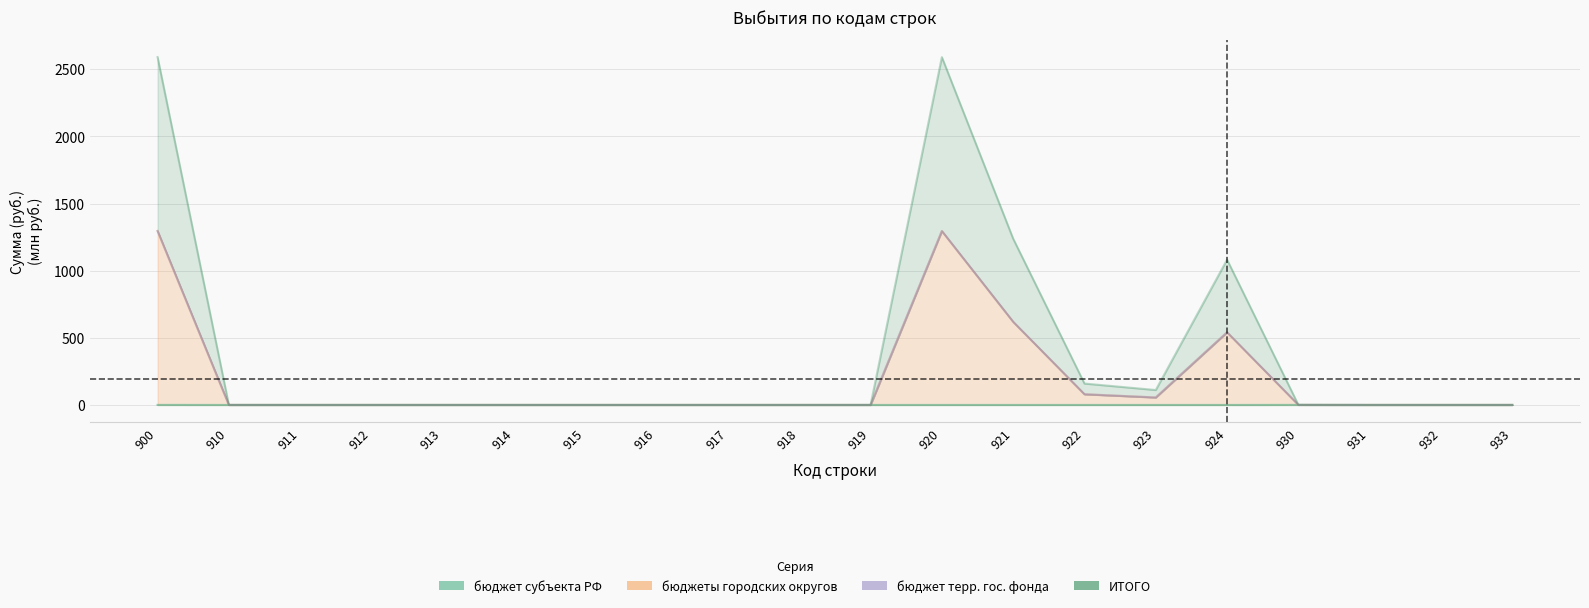

Is the value of бюджеты городских округов at 919 greater than the value of ИТОГО at 918?

No